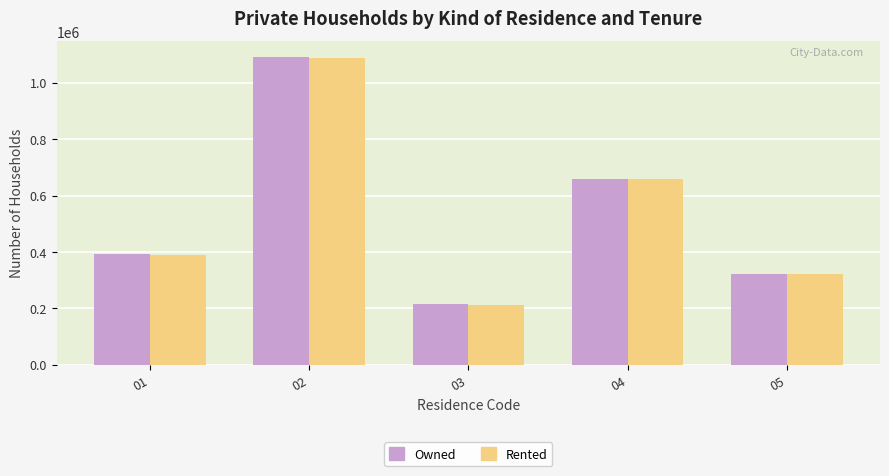

Does the chart contain stacked bars?

No